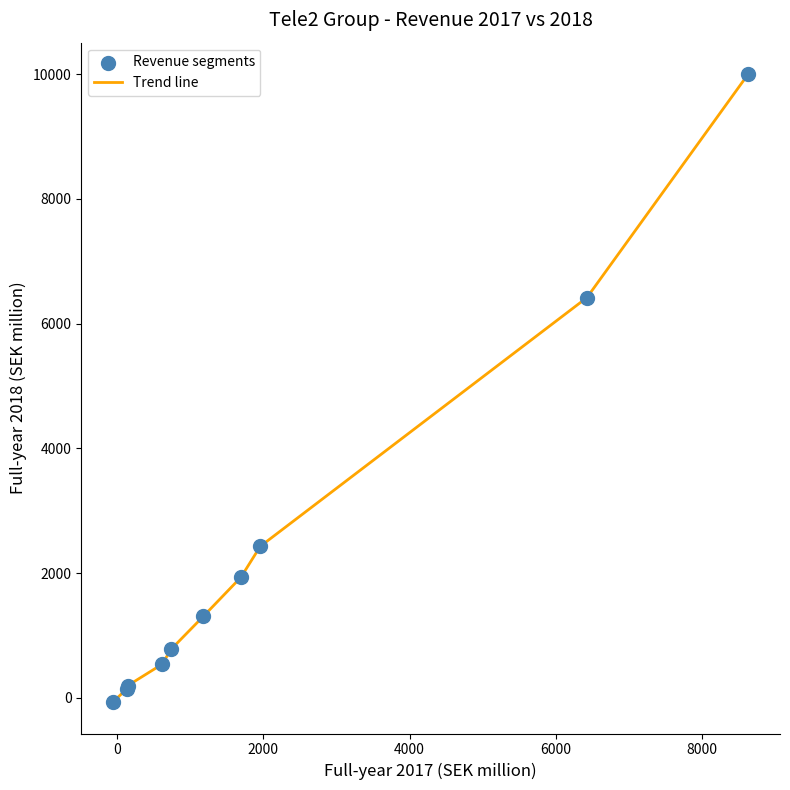

What is the greatest value displayed?

10000